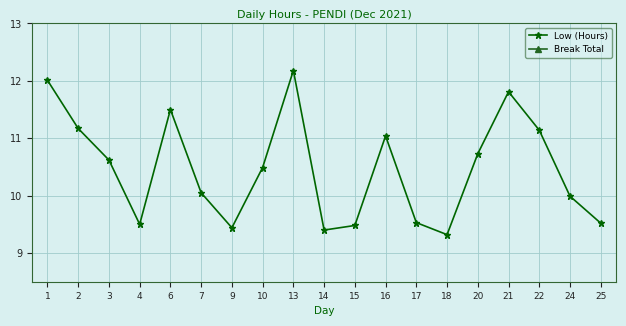

Where is Break Total nearest to the value 0?

1